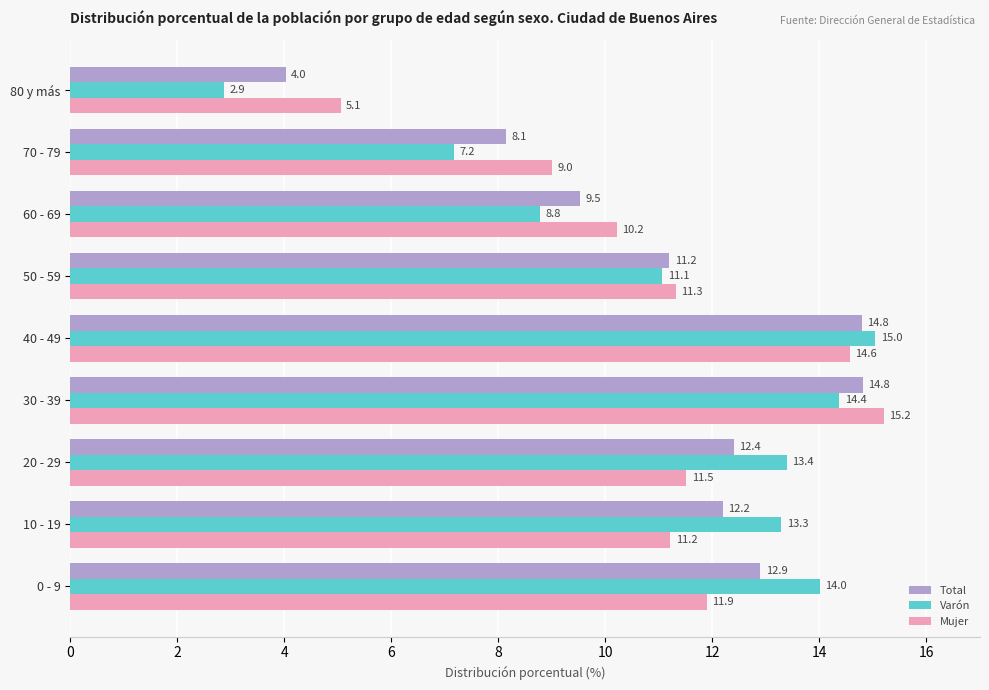

True or false: Mujer has a value of 11.5 at 20 - 29.

True